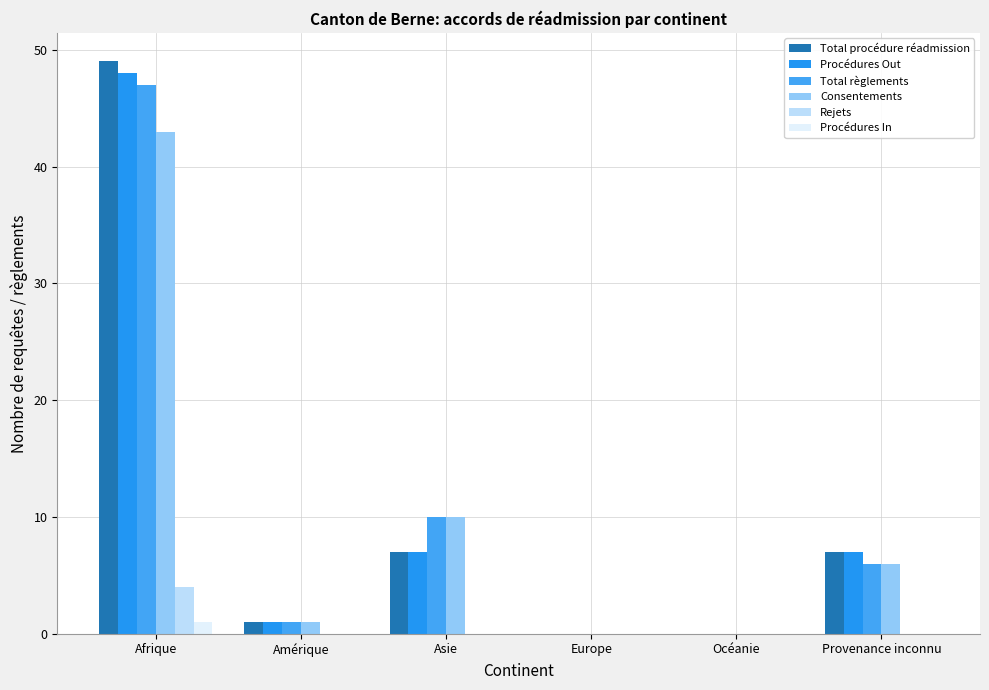

Reading left to right, extract all data points from this chart.

Total procédure réadmission: Afrique=49	Amérique=1	Asie=7	Europe=0	Océanie=0	Provenance inconnu=7
Procédures Out: Afrique=48	Amérique=1	Asie=7	Europe=0	Océanie=0	Provenance inconnu=7
Total règlements: Afrique=47	Amérique=1	Asie=10	Europe=0	Océanie=0	Provenance inconnu=6
Consentements: Afrique=43	Amérique=1	Asie=10	Europe=0	Océanie=0	Provenance inconnu=6
Rejets: Afrique=4	Amérique=0	Asie=0	Europe=0	Océanie=0	Provenance inconnu=0
Procédures In: Afrique=1	Amérique=0	Asie=0	Europe=0	Océanie=0	Provenance inconnu=0